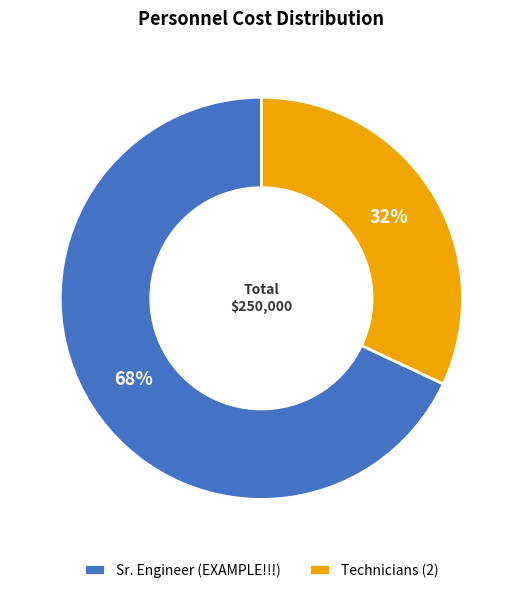

What is the ratio of the value at Technicians (2) to the value at Sr. Engineer (EXAMPLE!!!)?

0.5